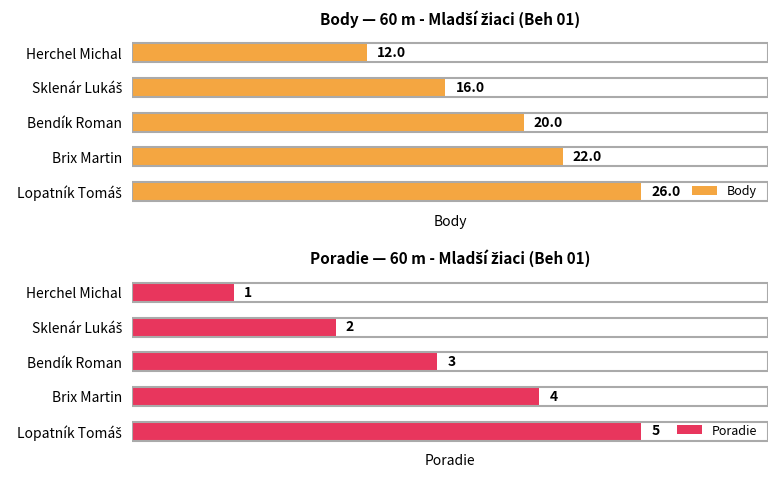

The Poradie series shows 2 at Brix Martin. True or false?

False